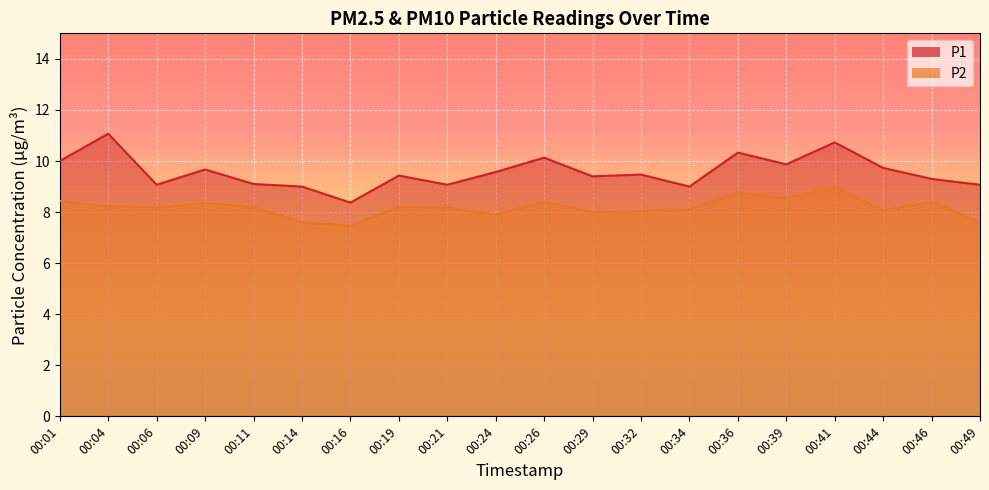

Is it true that P2 equals 11.6 at 00:36?

False